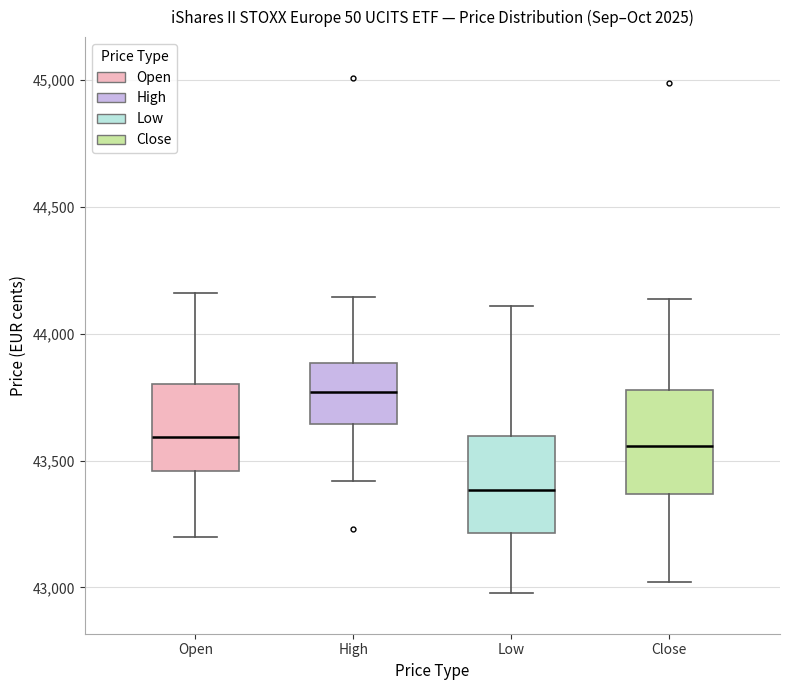

Which box's median line is the highest?

High